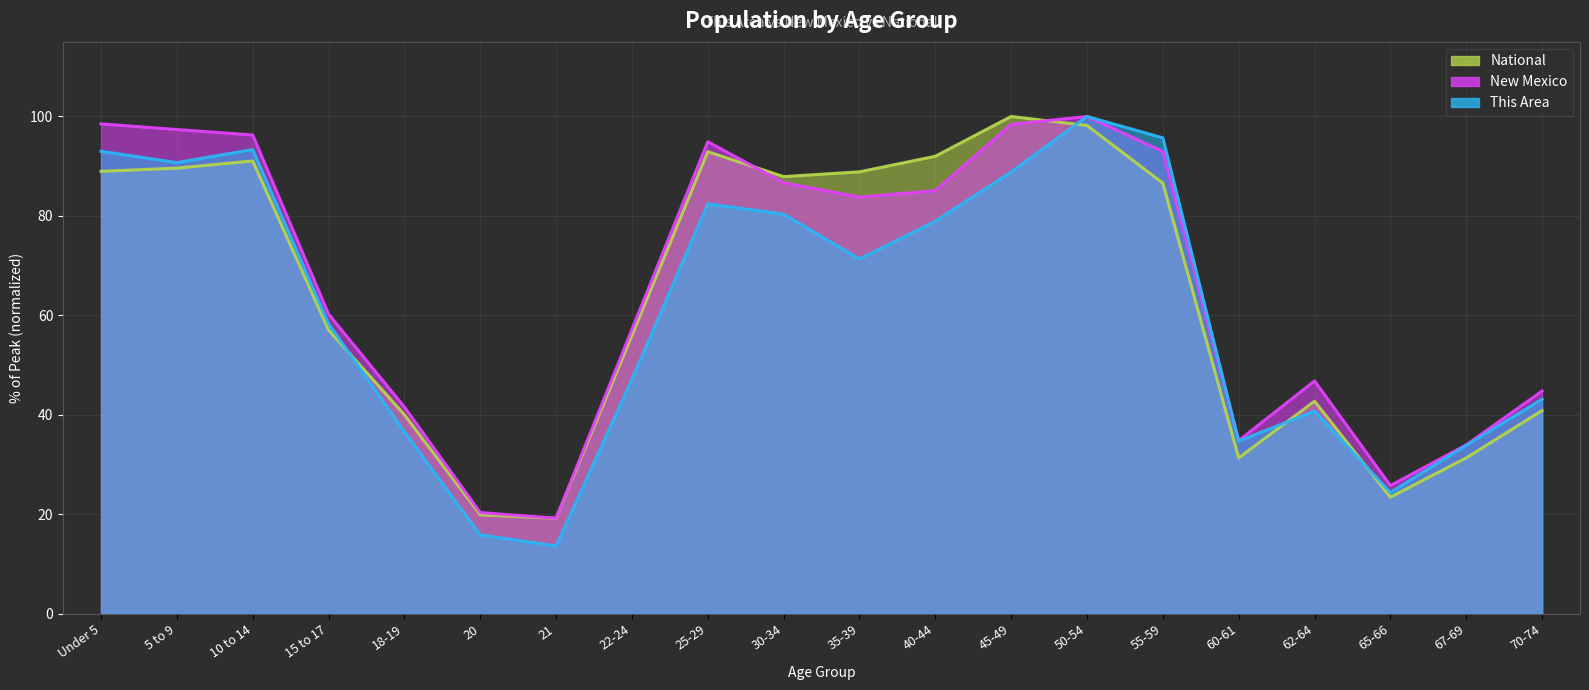

Between 25-29 and 55-59, which is larger?

55-59